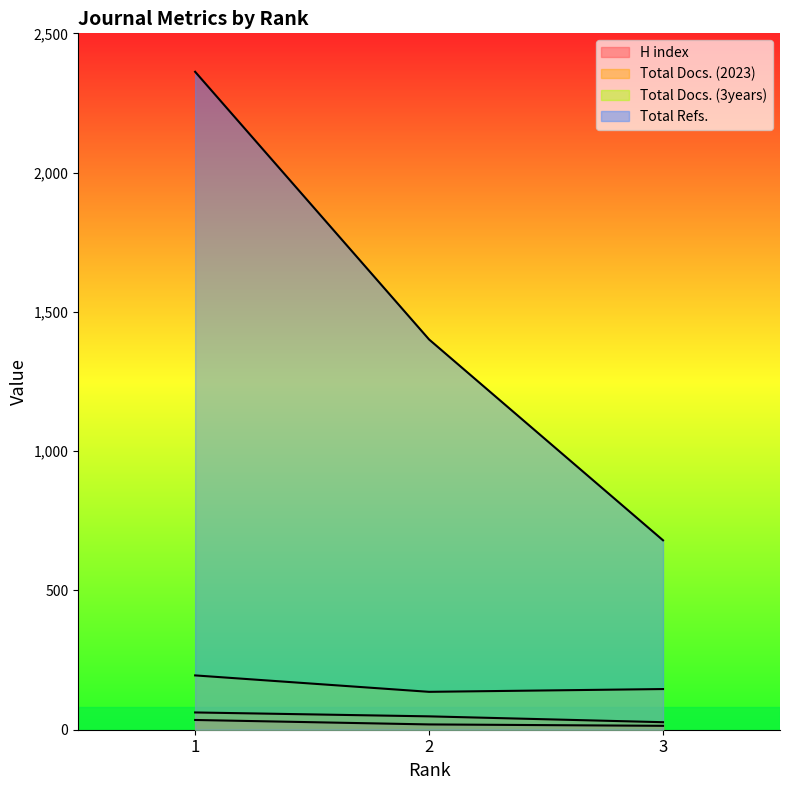

How many data points in H index are above 19?

1